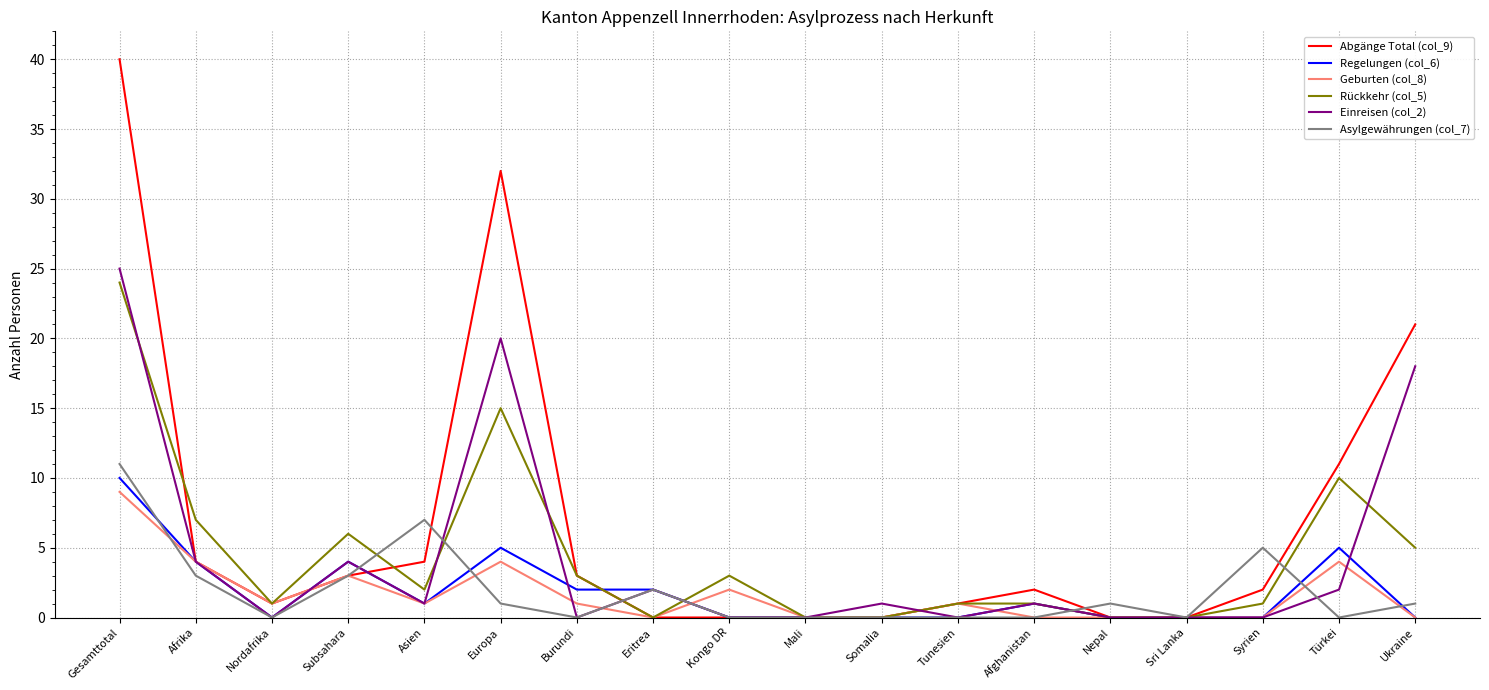

Between Europa and Eritrea, which series saw the biggest shift?

Abgänge Total (col_9)